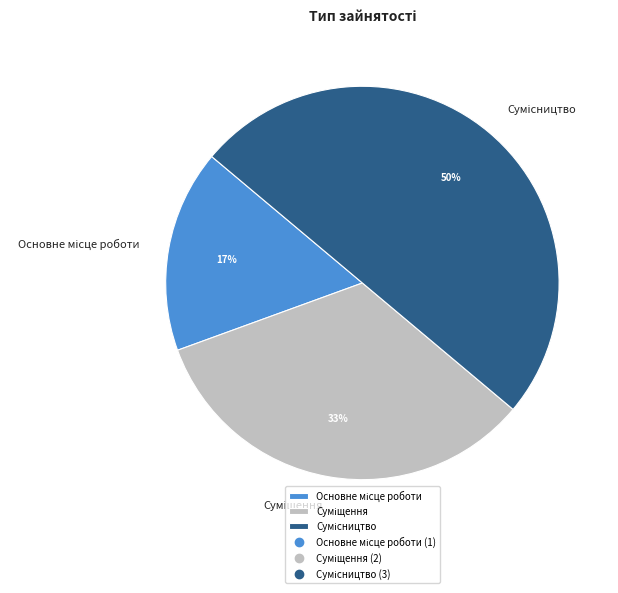

To the nearest percent, what is the average slice percentage?

33%